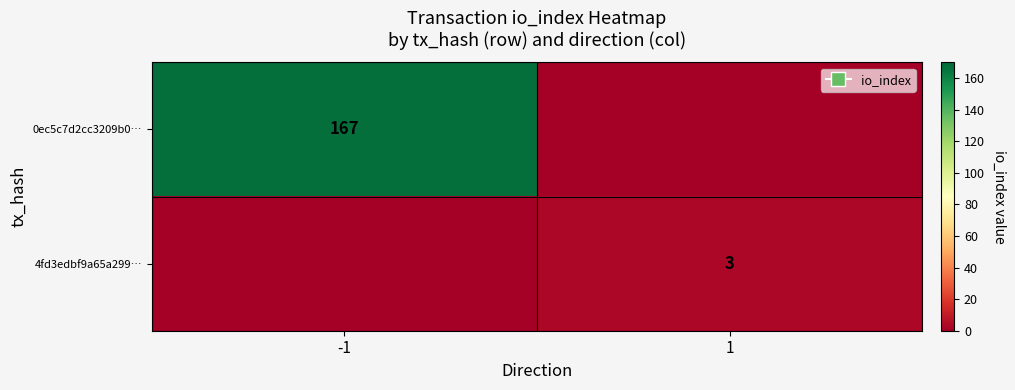

Is it true that 0ec5c7d2cc3209b0… equals 270 at -1?

False